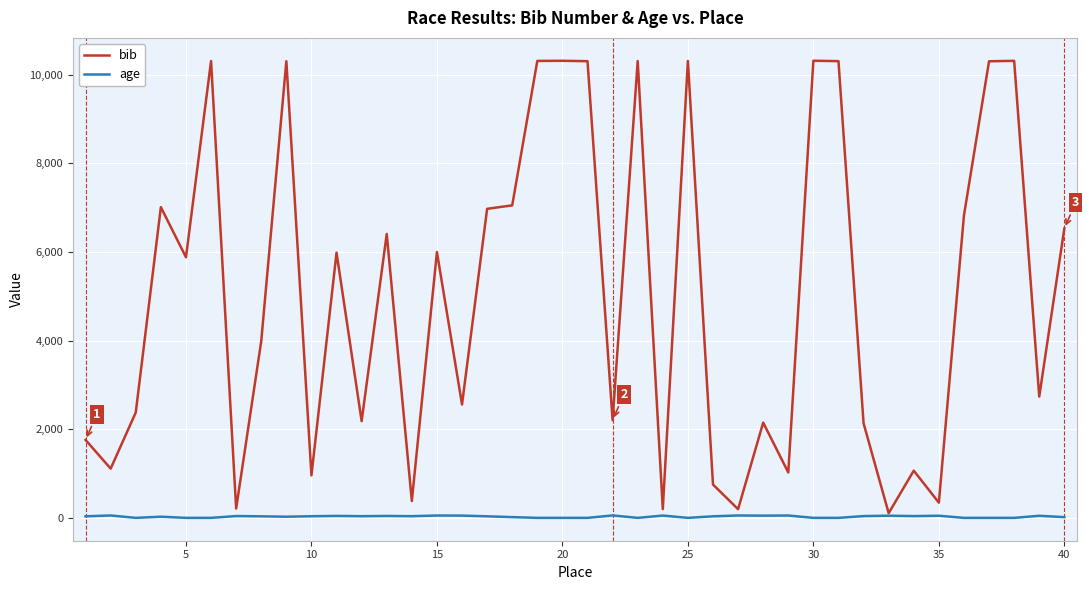

Is this an area chart (filled region under the line)?

No